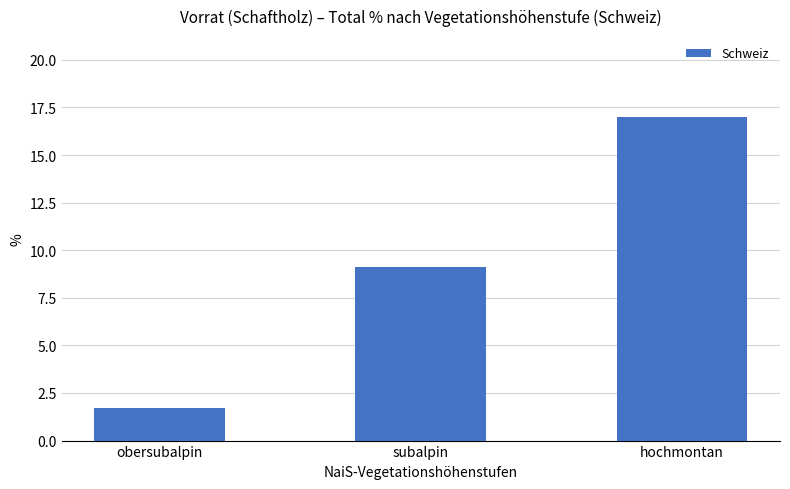

What is the difference between the maximum and second lowest values?

7.9